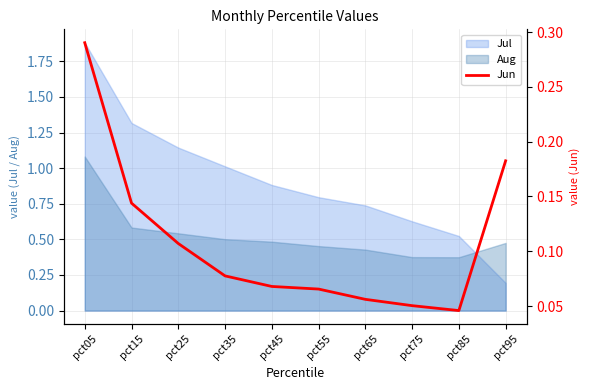

Which series ends up on top after the final intersection of Jul and Aug?

Aug